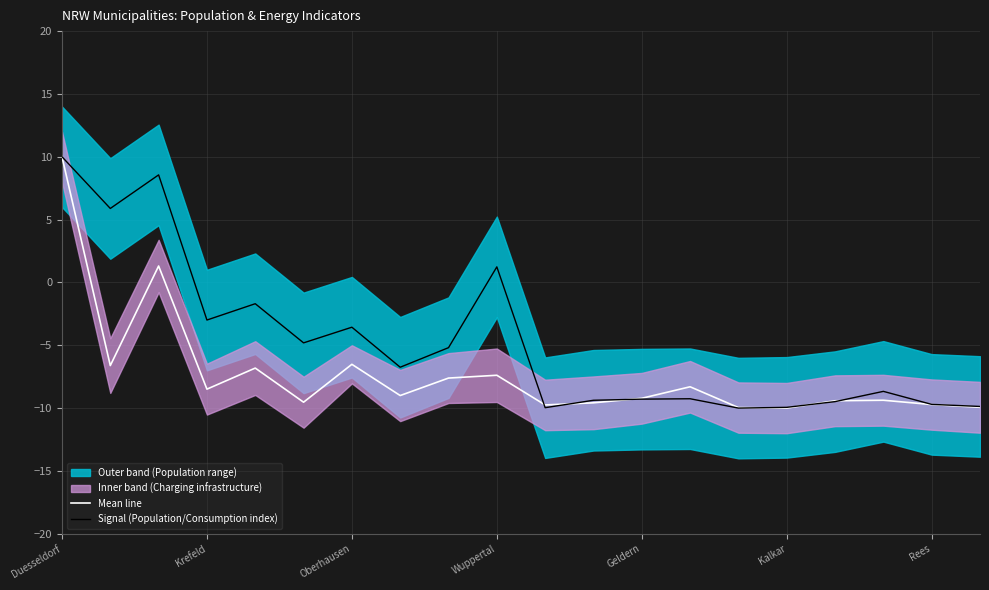

Is it true that Signal (Population/Consumption index) equals -13.5 at Kalkar?

False